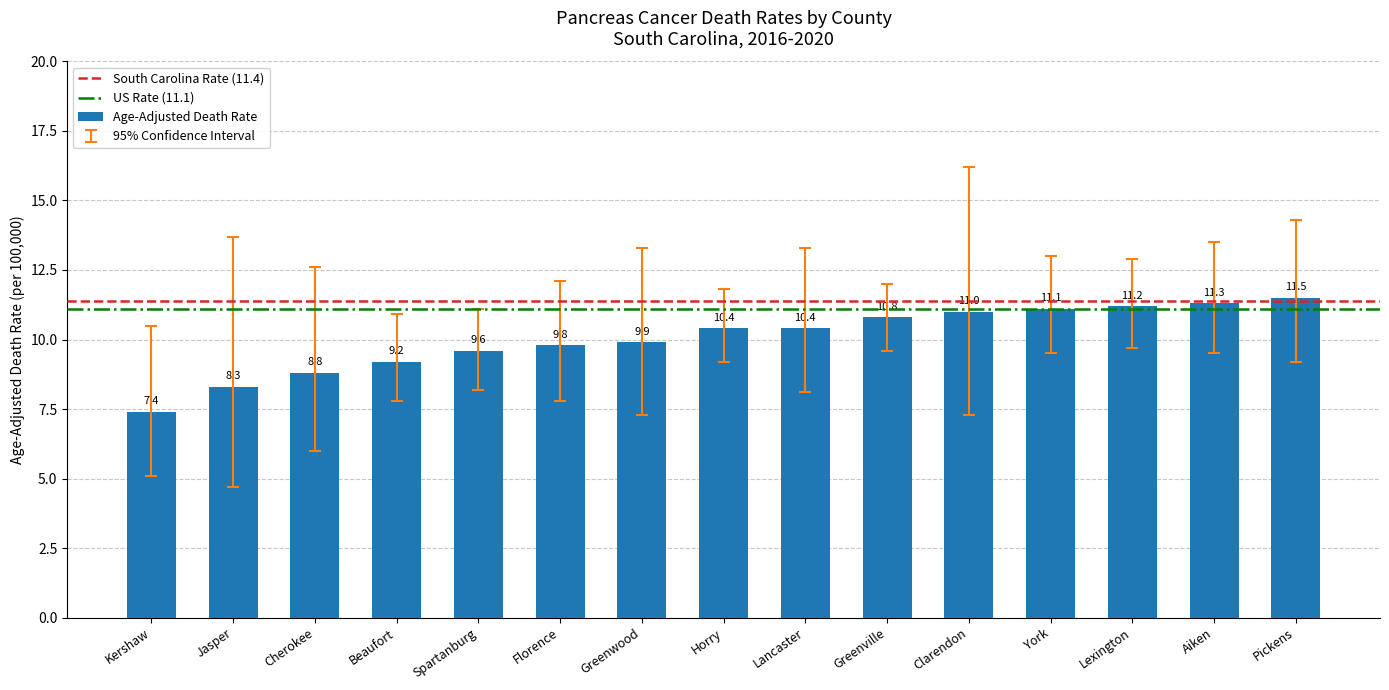

Reading left to right, transcribe all the data shown in this chart.

7.4	8.3	8.8	9.2	9.6	9.8	9.9	10.4	10.4	10.8	11.0	11.1	11.2	11.3	11.5